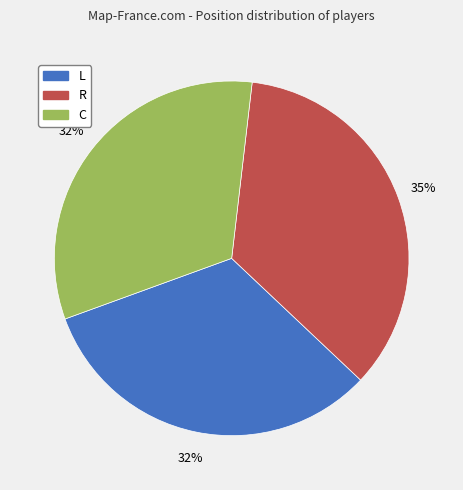

What is the ratio of the value at R to the value at C?

1.1